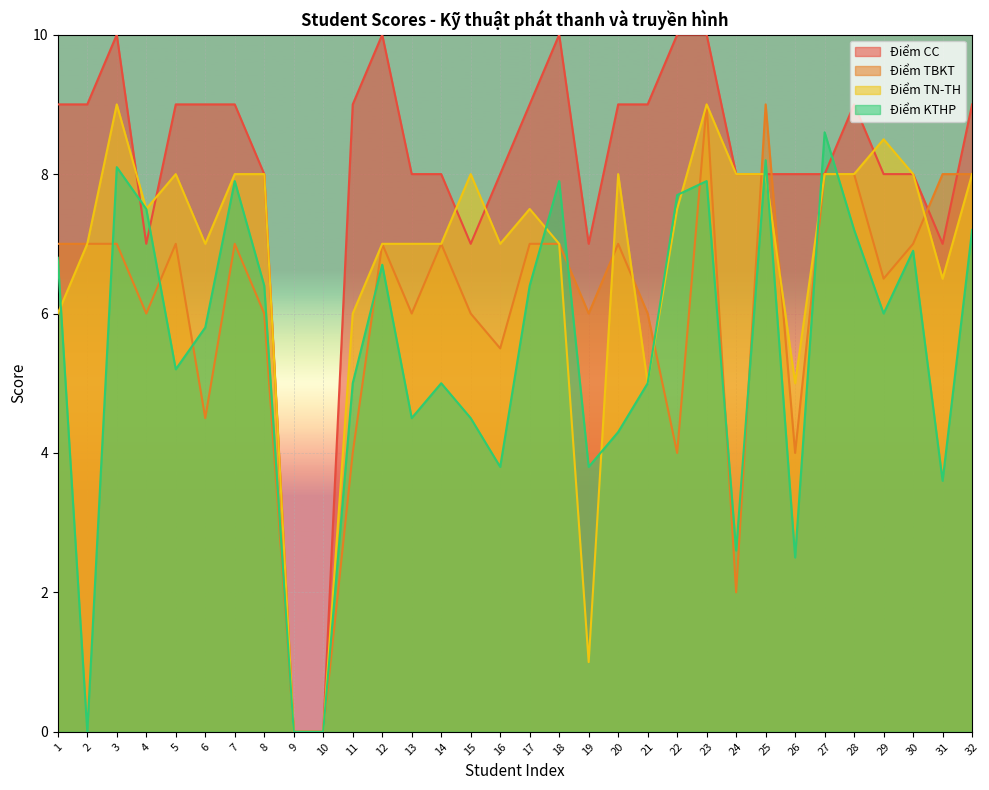

At which category does Điểm KTHP reach its first local valley?

2